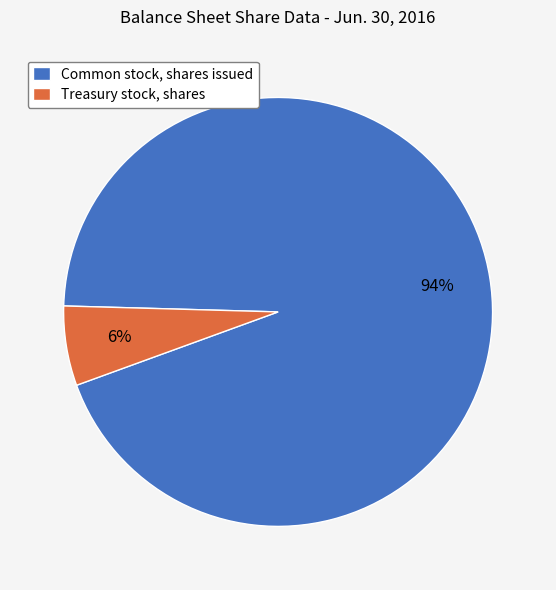

To the nearest percent, what portion does Common stock, shares issued represent?

94%